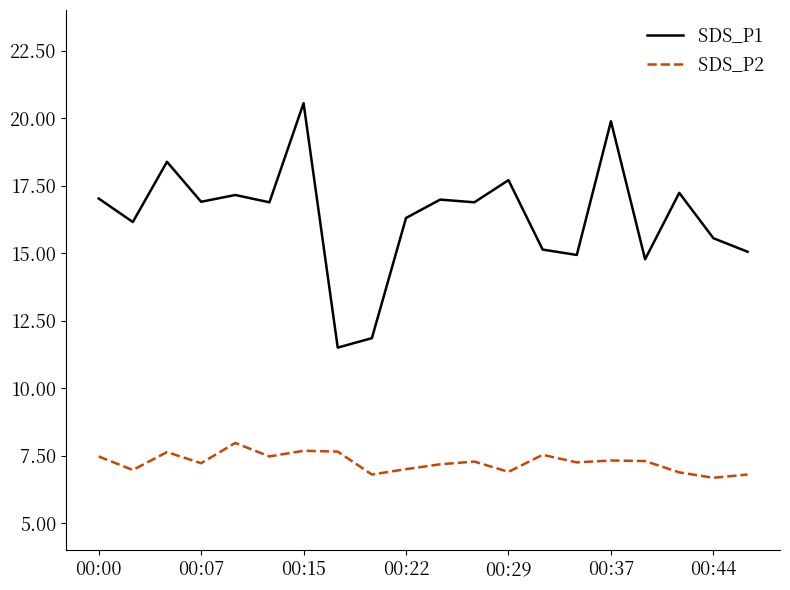

List the series in order of their peak value, highest first.

SDS_P1, SDS_P2